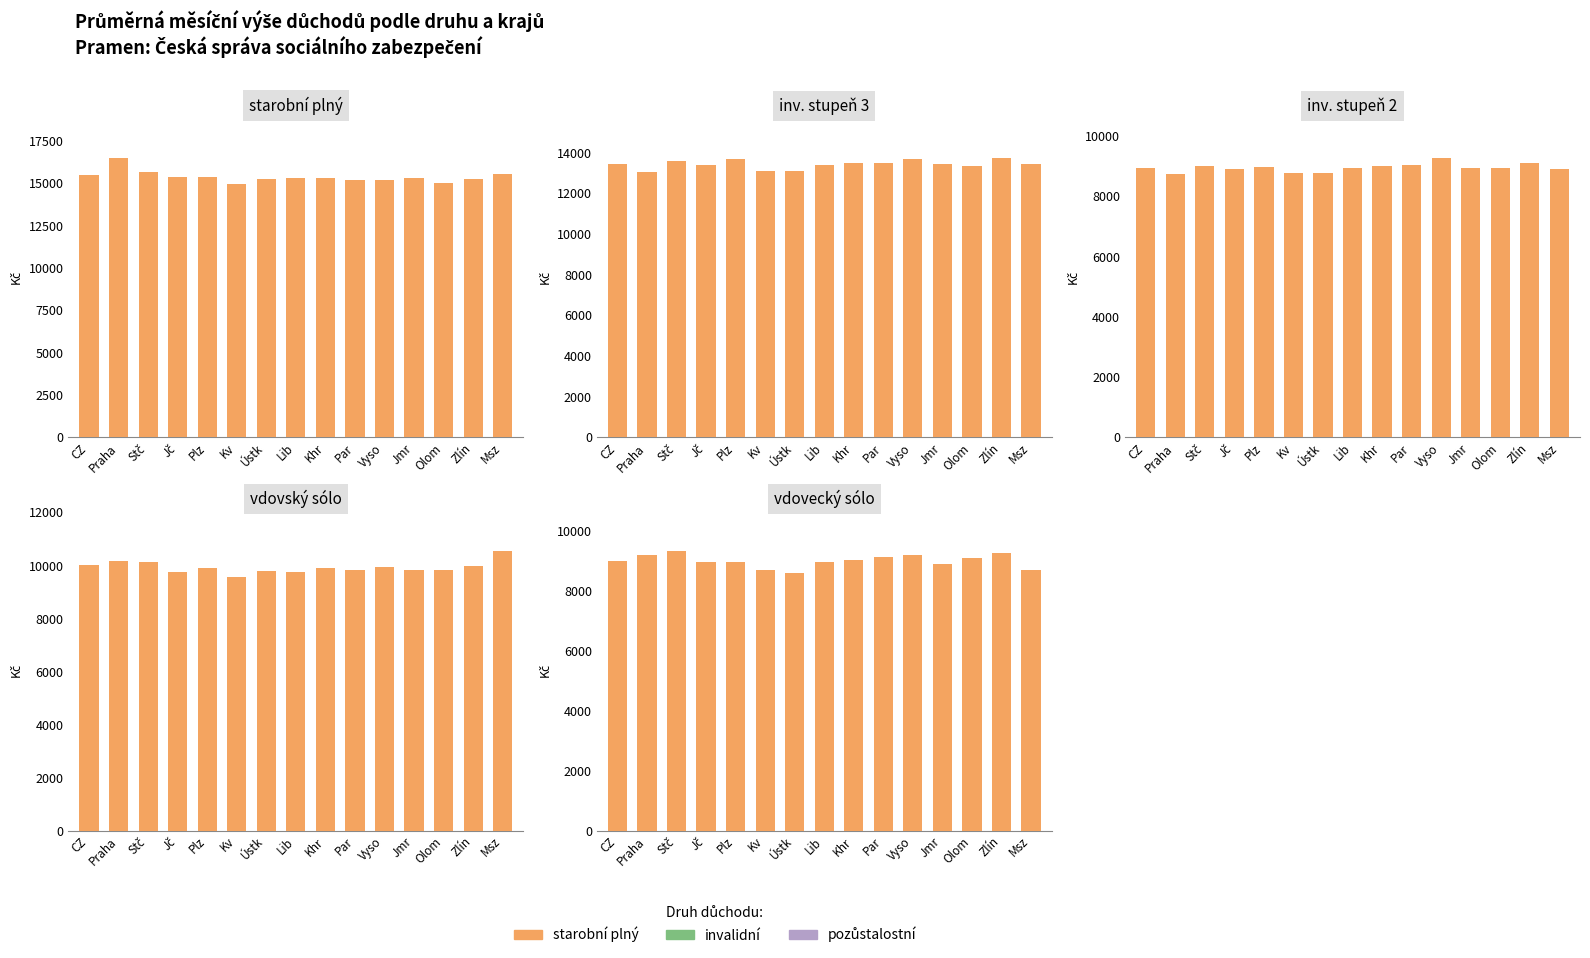

Which series has the largest range (max minus min)?

starobní plný